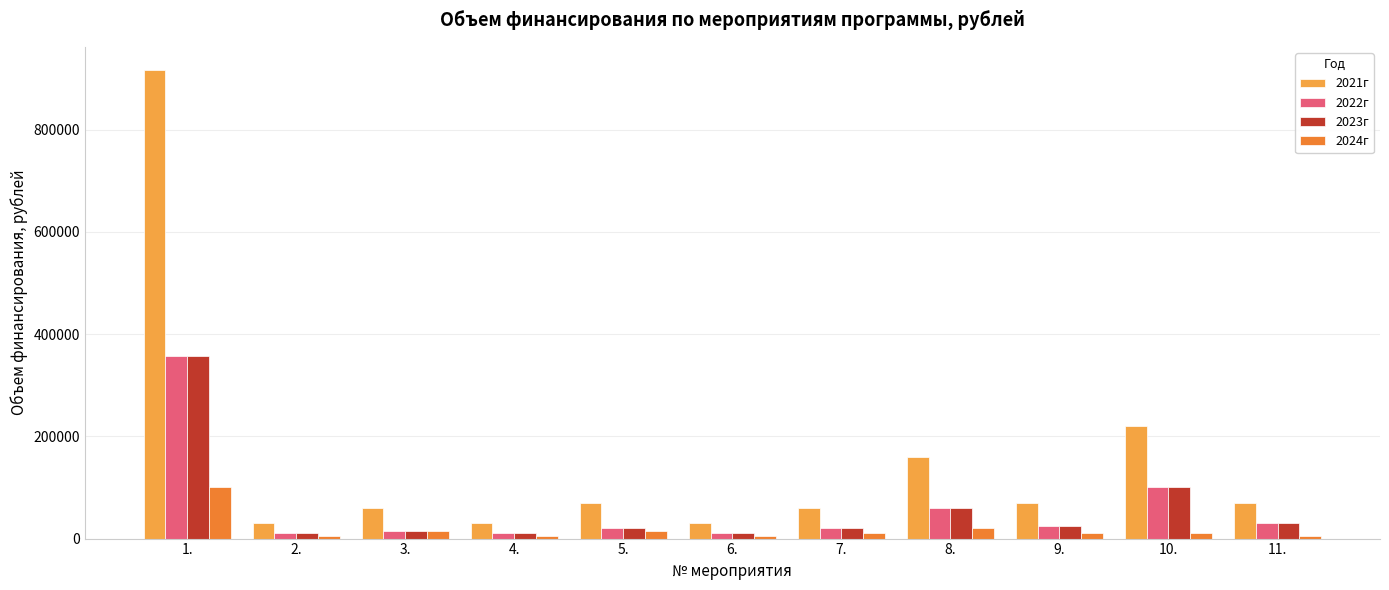

Reading left to right, extract all data points from this chart.

2021г: 1.=916000	2.=30000	3.=60000	4.=30000	5.=70000	6.=30000	7.=60000	8.=160000	9.=70000	10.=220000	11.=70000
2022г: 1.=358000	2.=10000	3.=15000	4.=10000	5.=20000	6.=10000	7.=20000	8.=60000	9.=25000	10.=100000	11.=30000
2023г: 1.=358000	2.=10000	3.=15000	4.=10000	5.=20000	6.=10000	7.=20000	8.=60000	9.=25000	10.=100000	11.=30000
2024г: 1.=100000	2.=5000	3.=15000	4.=5000	5.=15000	6.=5000	7.=10000	8.=20000	9.=10000	10.=10000	11.=5000